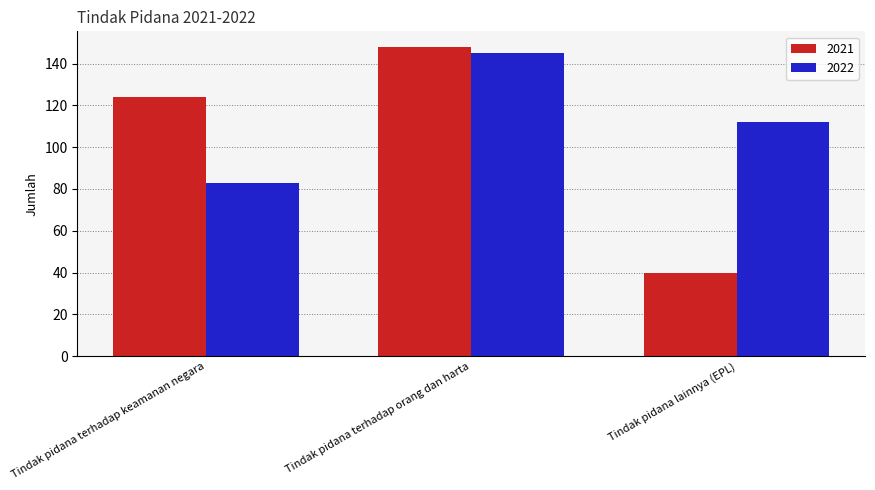

How many categories are shown in the chart?

3